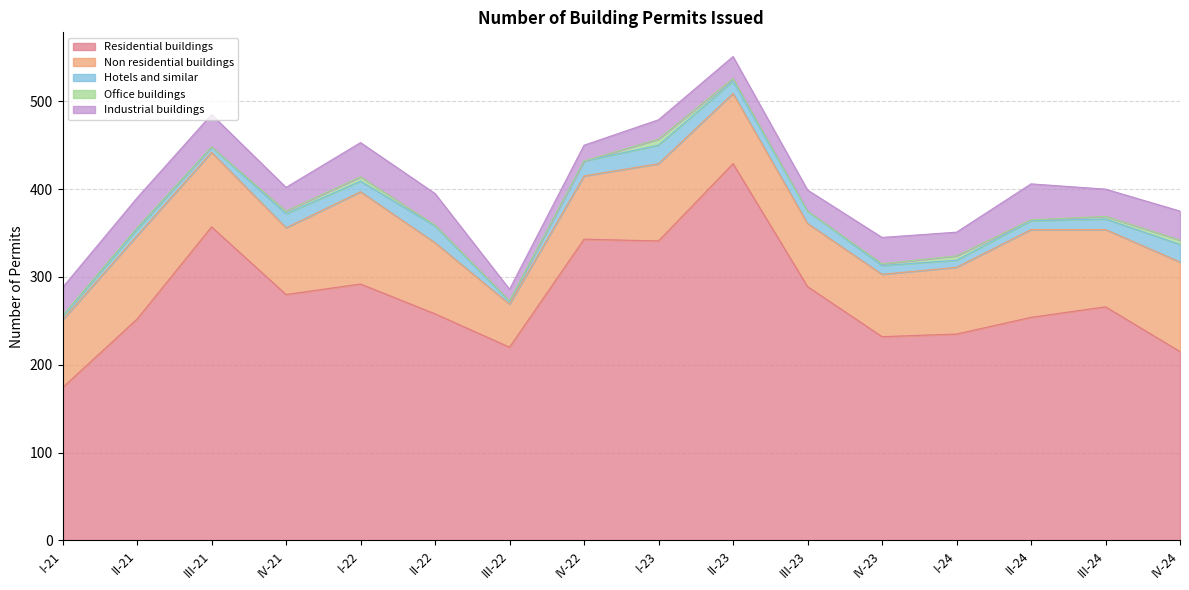

True or false: Hotels and similar and Office buildings intersect in this chart.

False